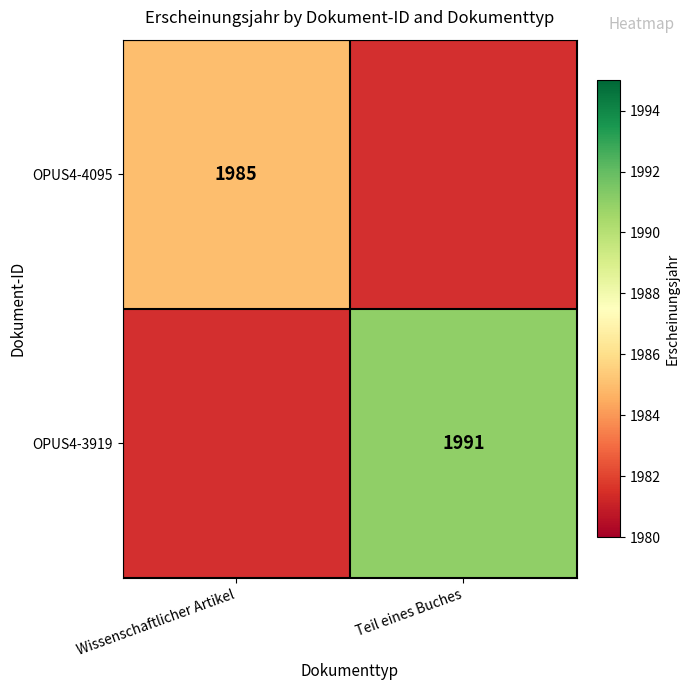

True or false: OPUS4-4095 has a value of 1985 at Wissenschaftlicher Artikel.

True